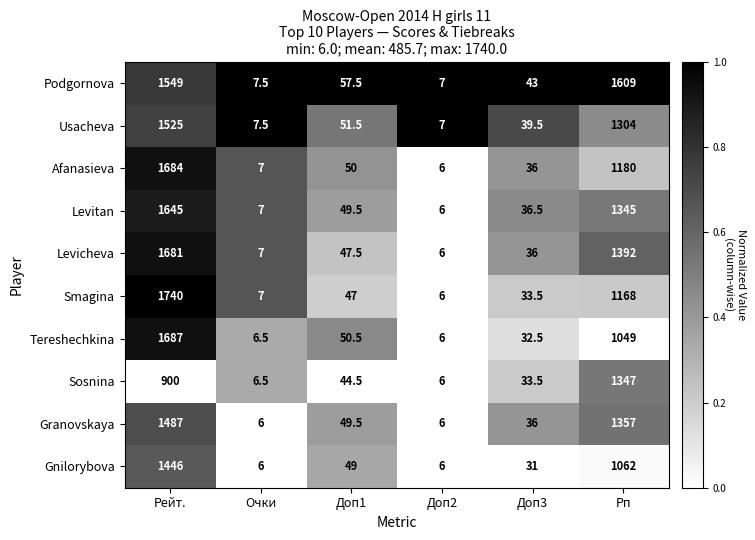

What is the spread (max minus min) of values at Доп1?

13.0